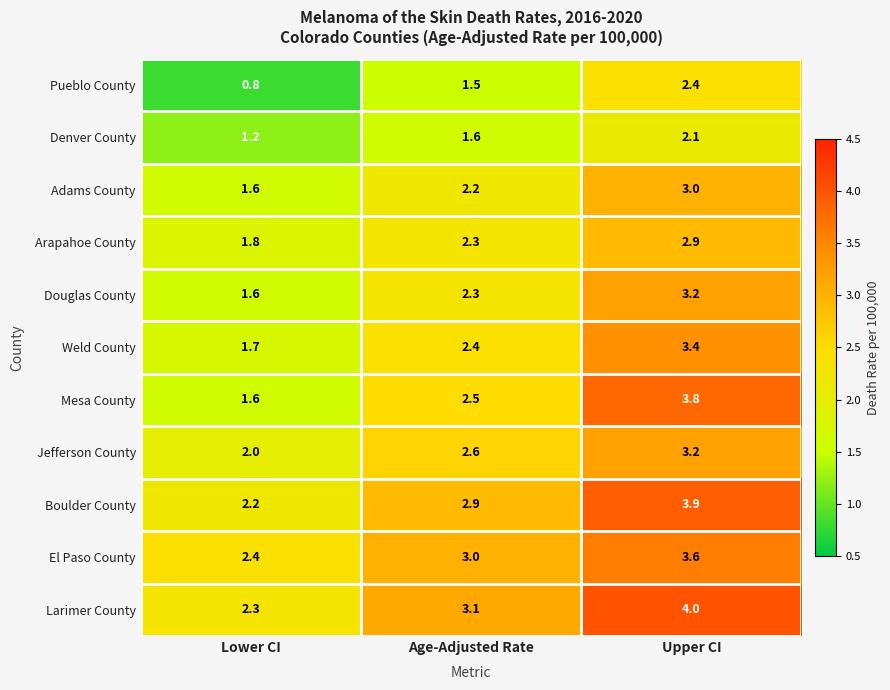

What is the spread (max minus min) of values at Age-Adjusted Rate?

1.6